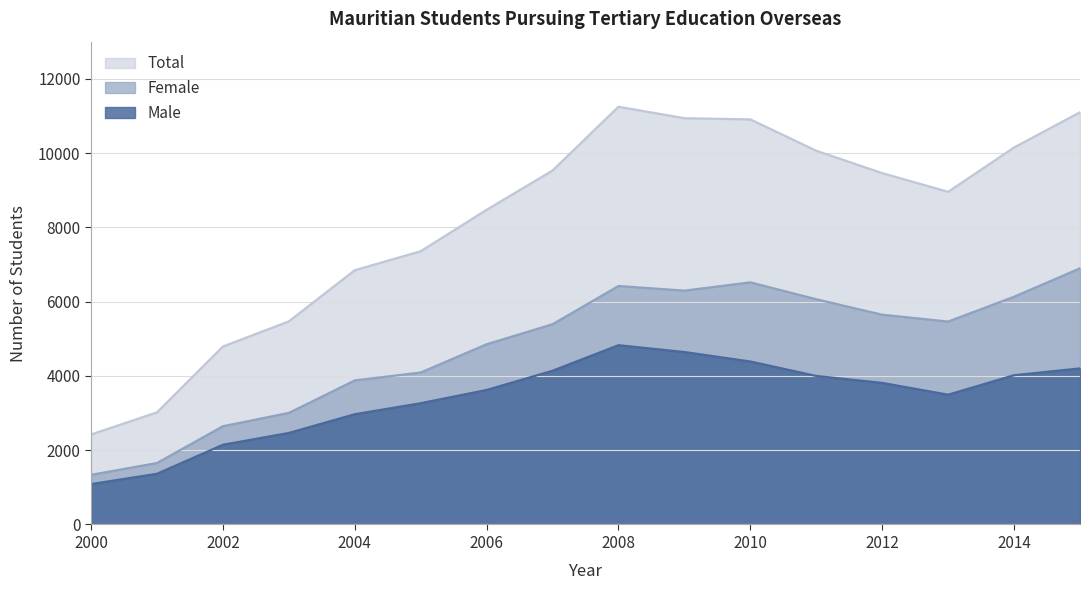

What is the difference between the highest and lowest values at 2007?

5392